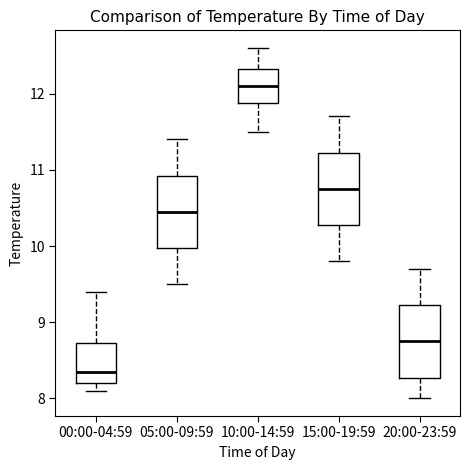

Reading left to right, transcribe this box plot: for each box, give where its median line is, the range the box spans, and where its two whiskers end, as read against the y-axis. The values are not printed on the chart, so give them approximately, as read against the axis.

00:00-04:59: median 8.4, box 8.2 to 8.7, whiskers 8.1 to 9.4
05:00-09:59: median 10.5, box 10.0 to 10.9, whiskers 9.5 to 11.4
10:00-14:59: median 12.1, box 11.9 to 12.3, whiskers 11.5 to 12.6
15:00-19:59: median 10.8, box 10.3 to 11.2, whiskers 9.8 to 11.7
20:00-23:59: median 8.8, box 8.3 to 9.2, whiskers 8.0 to 9.7